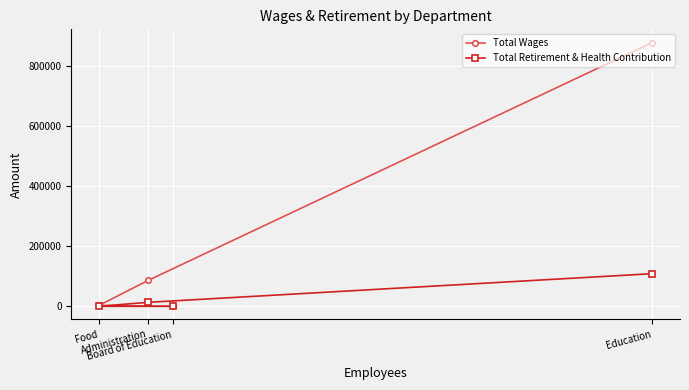

Count the number of data series in this chart.

2